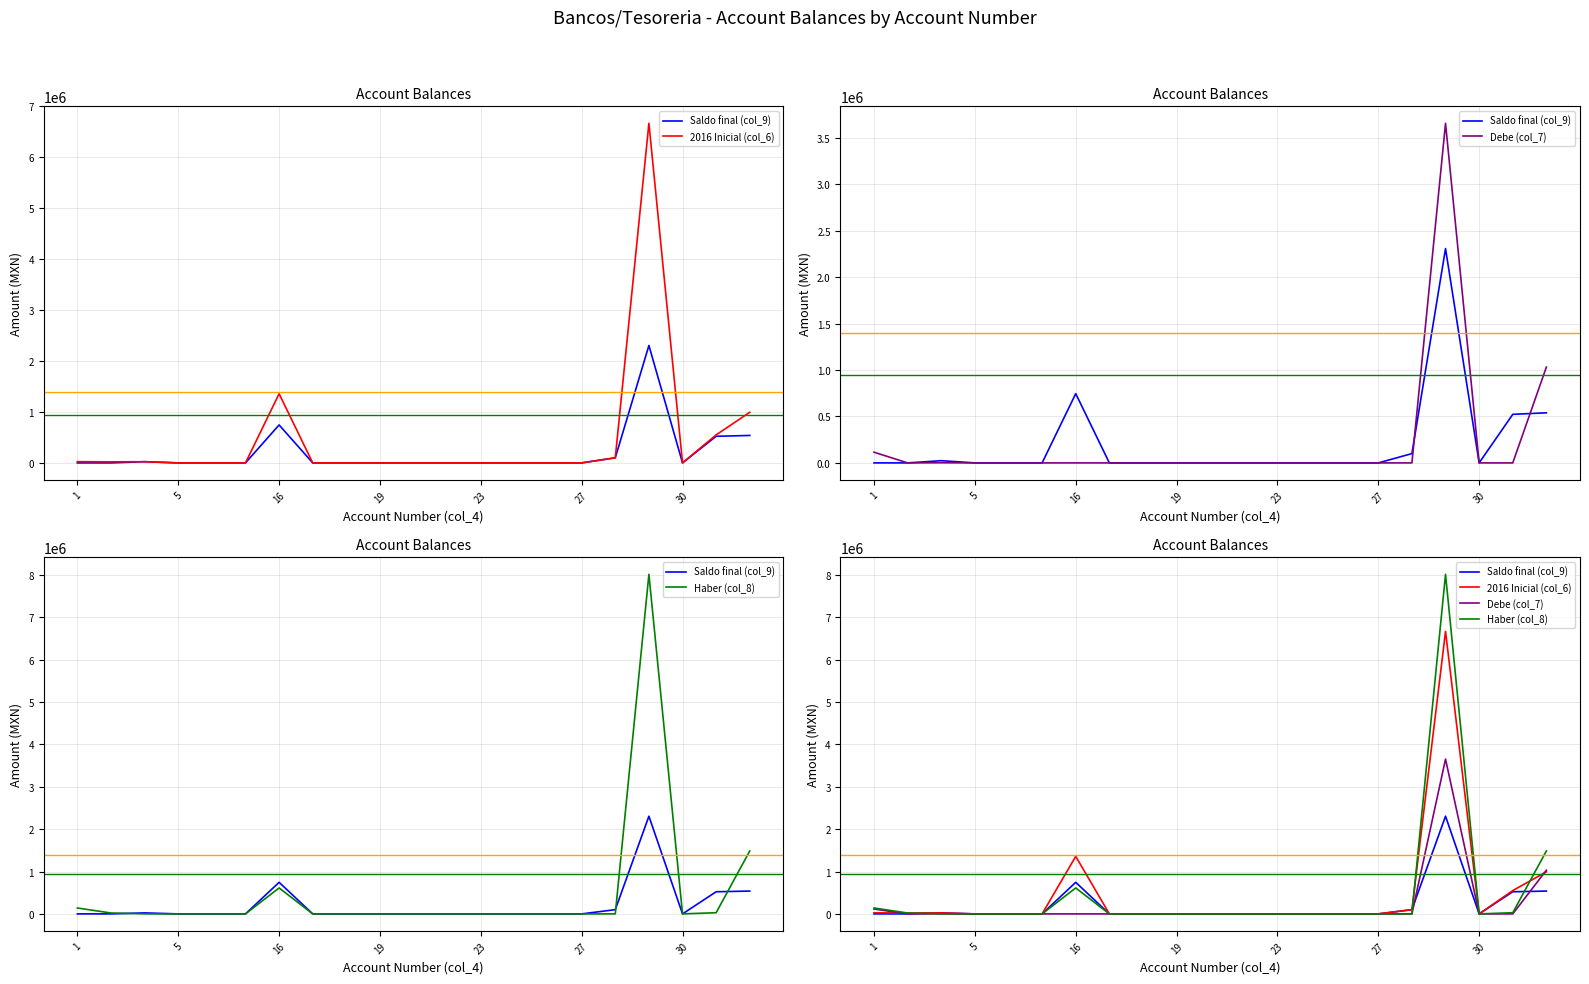

True or false: Saldo final (col_9) and Haber (col_8) intersect in this chart.

True